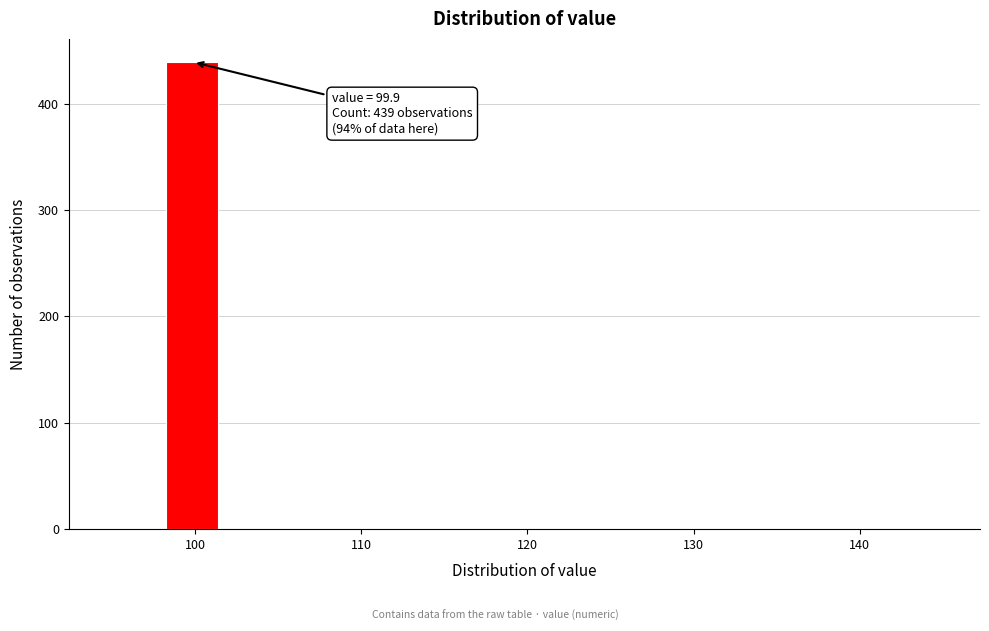

Read against the x-axis, roughly where is the centre of the tallest bar?

100